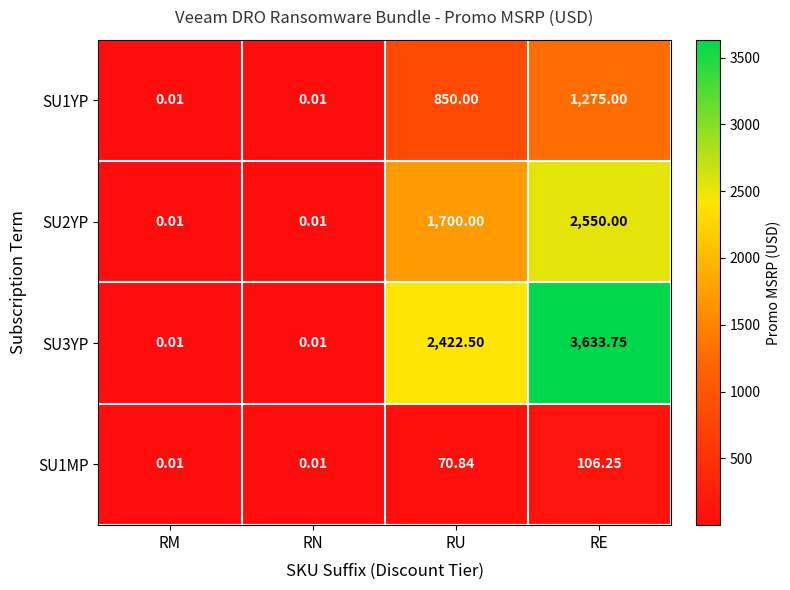

Which series has the largest total across all categories?

SU3YP